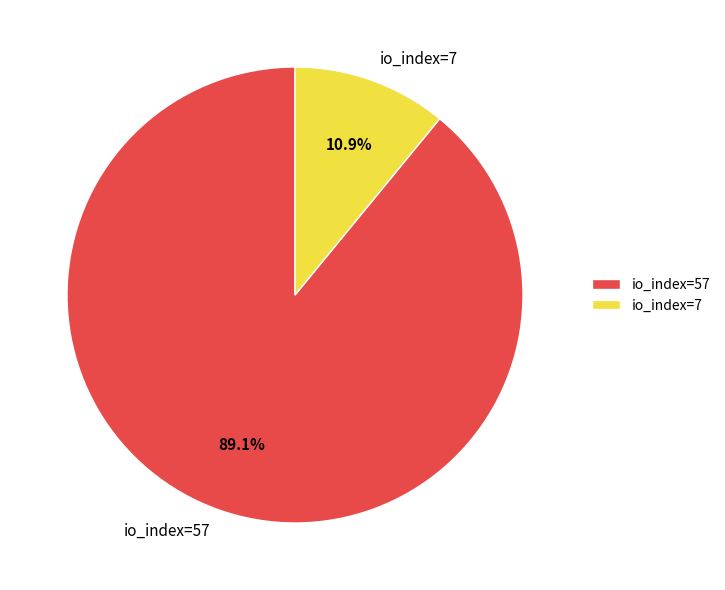

How many segments does this pie chart have?

2